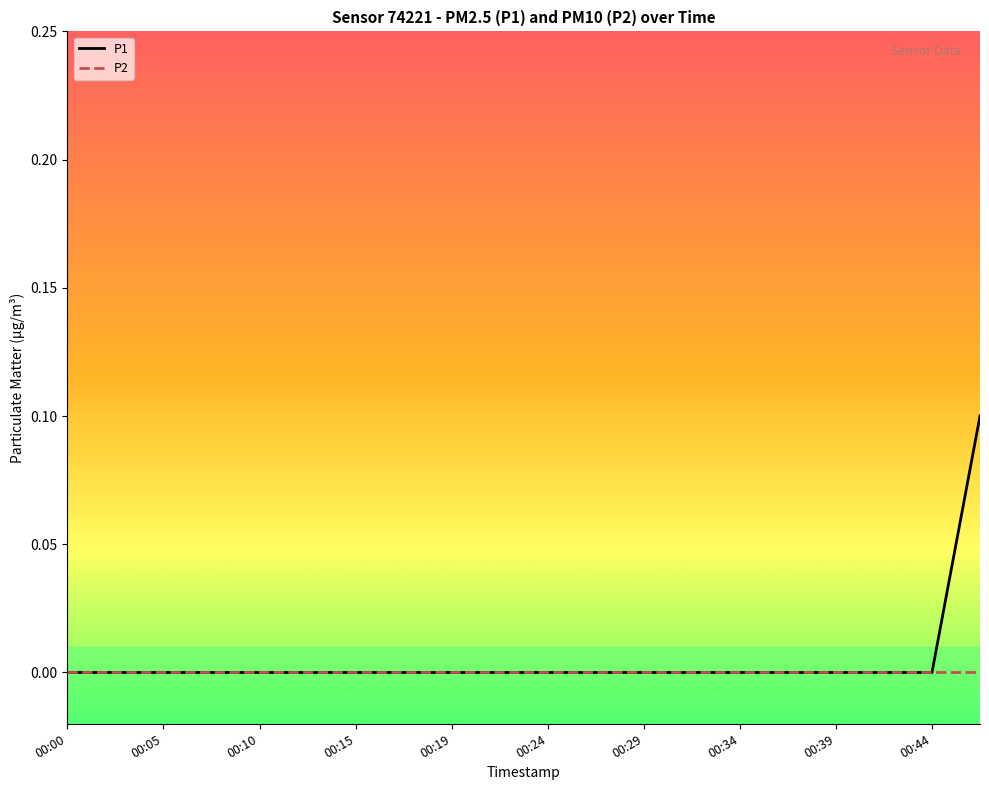

Which series has the widest spread of values?

P1